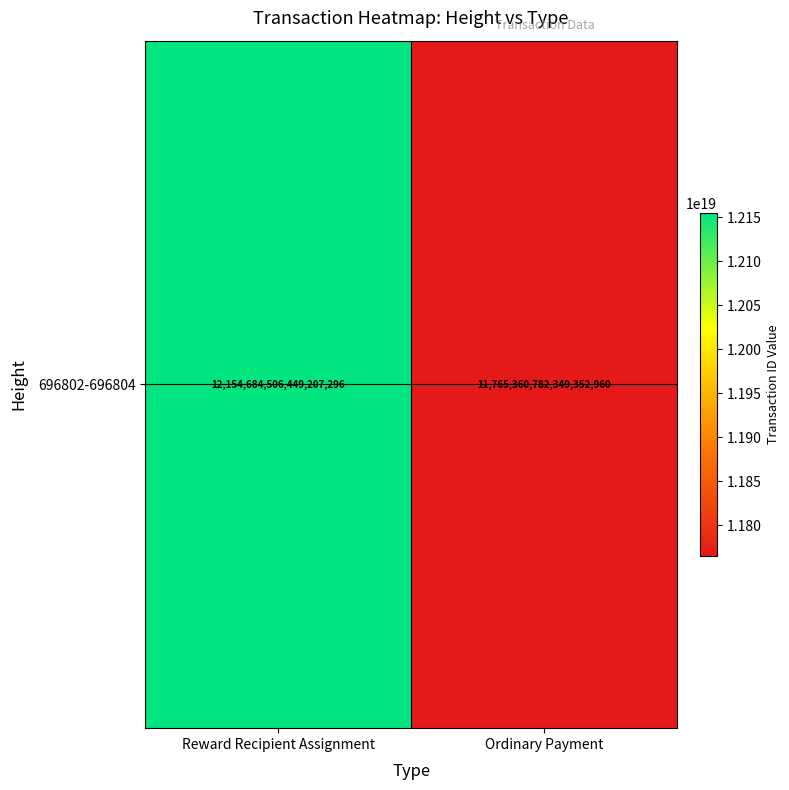

List the labels in order of value, smallest first.

Ordinary Payment, Reward Recipient Assignment